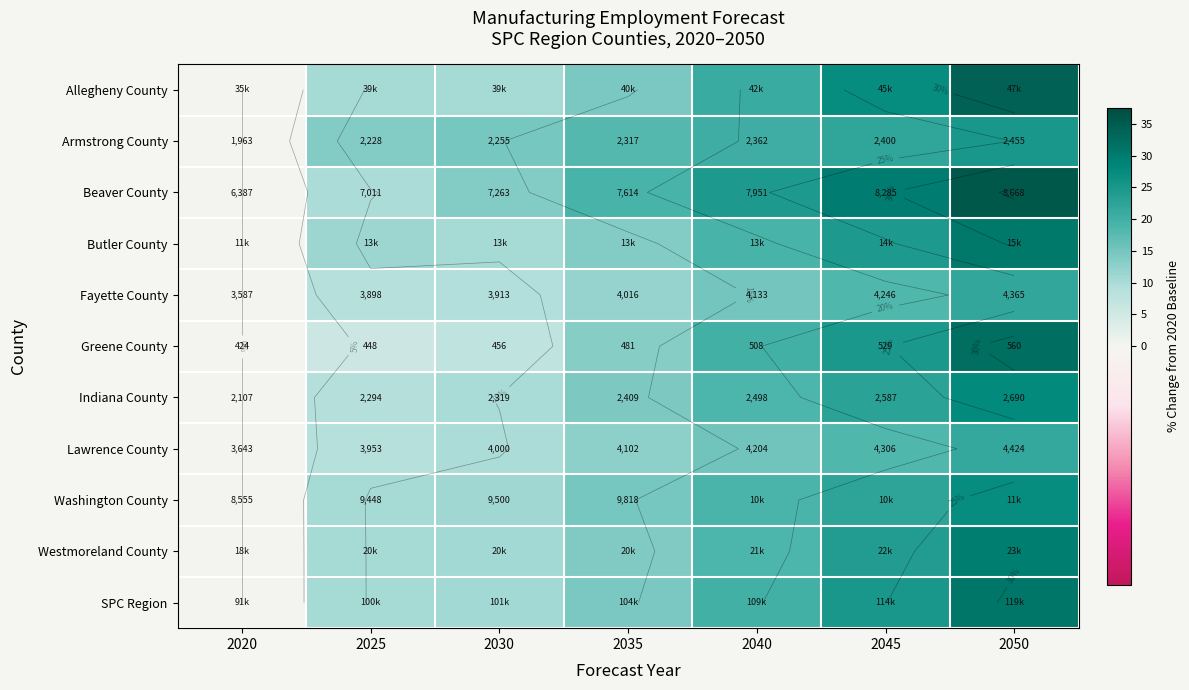

Between 2035 and 2050, which series saw the biggest shift?

Allegheny County